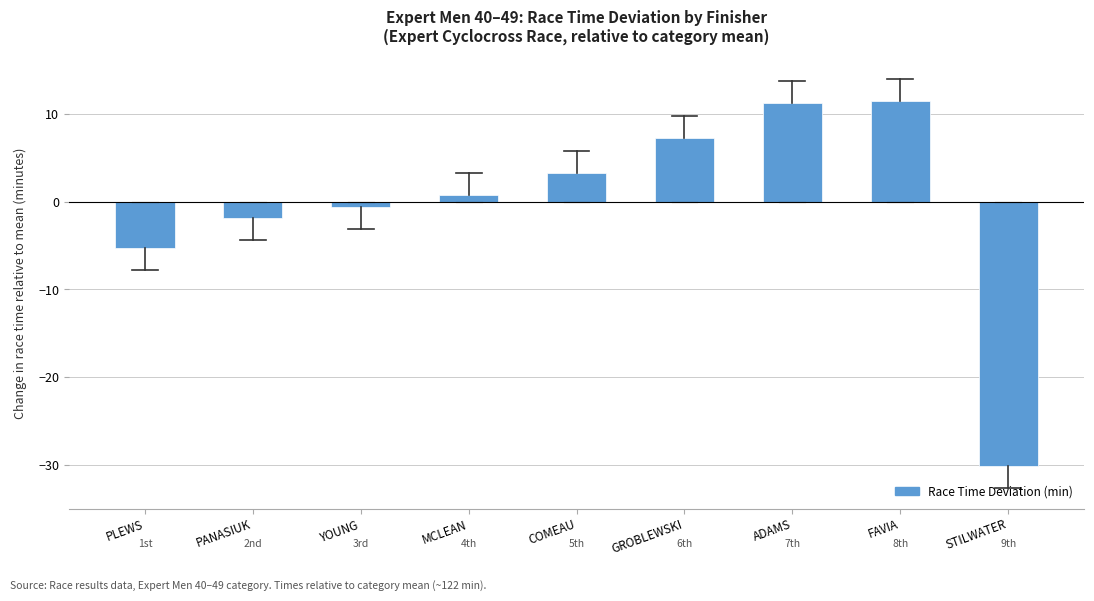

What is the change in value from GROBLEWSKI to ADAMS?

+4.0